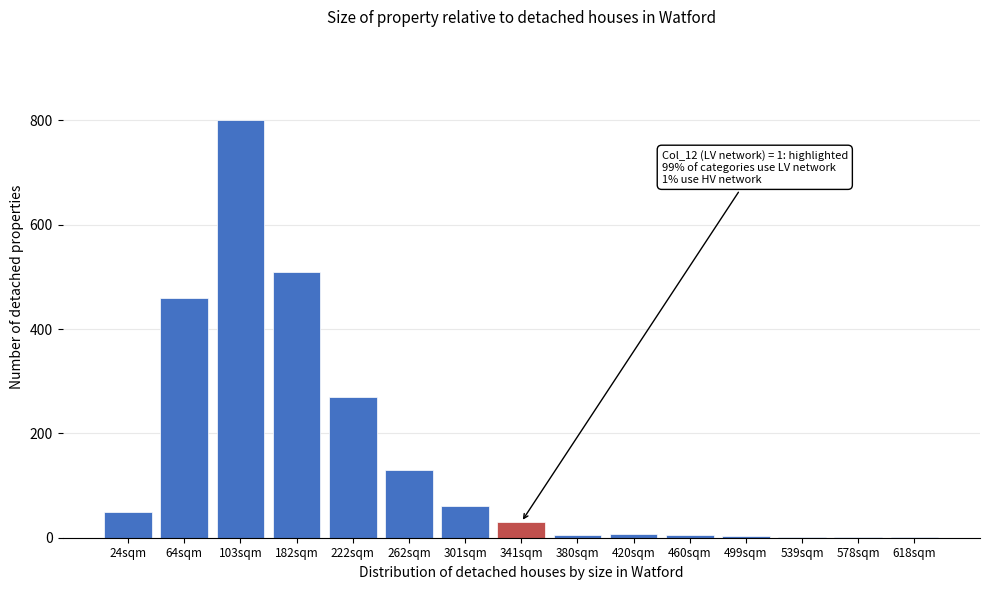

What is the change in value from 64sqm to 301sqm?

-400.0